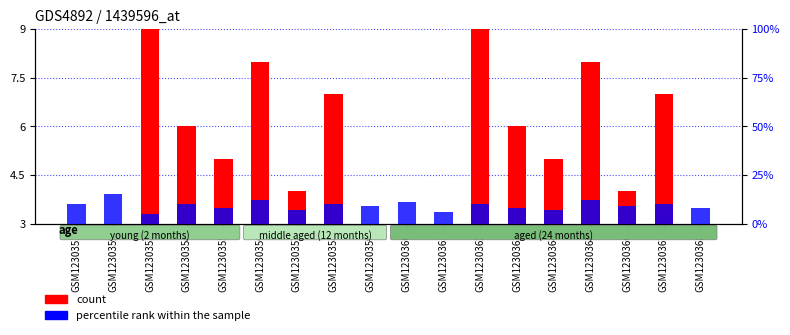

Which series has the largest range (max minus min)?

percentile rank within the sample